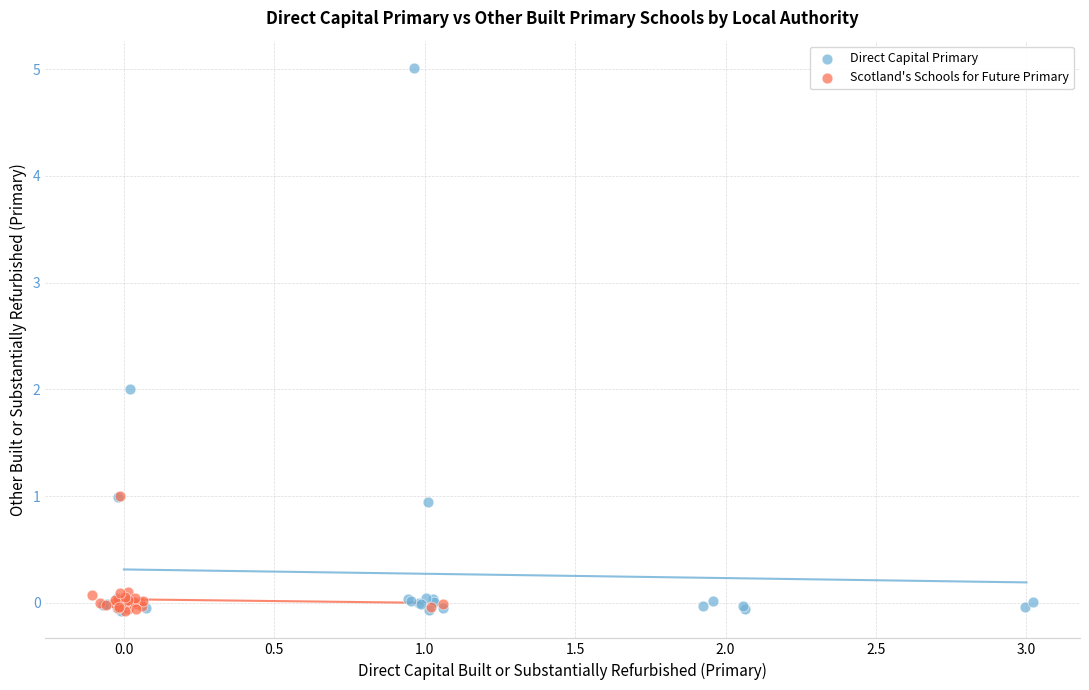

Which series contains the highest Y value?

Direct Capital Primary